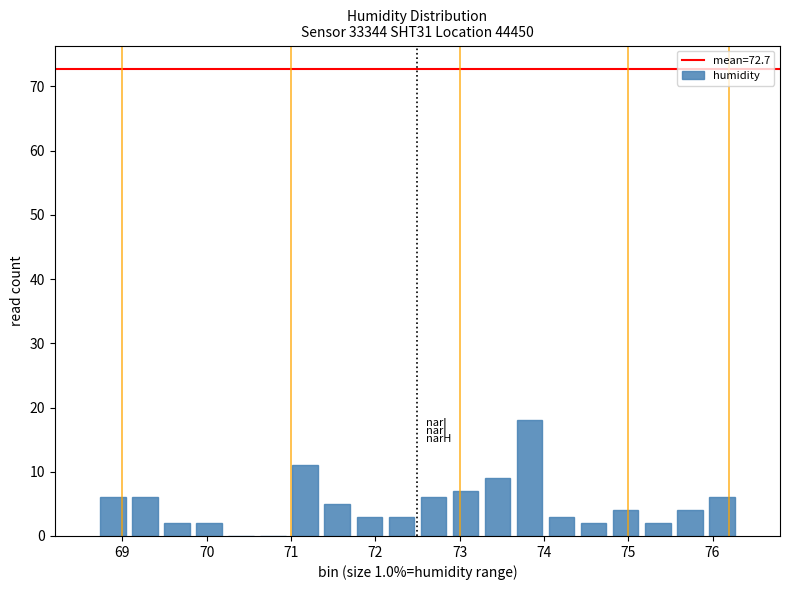

Around what value on the x-axis is the tallest bar? Give the approximate position of its centre, as read against the axis.

73.8